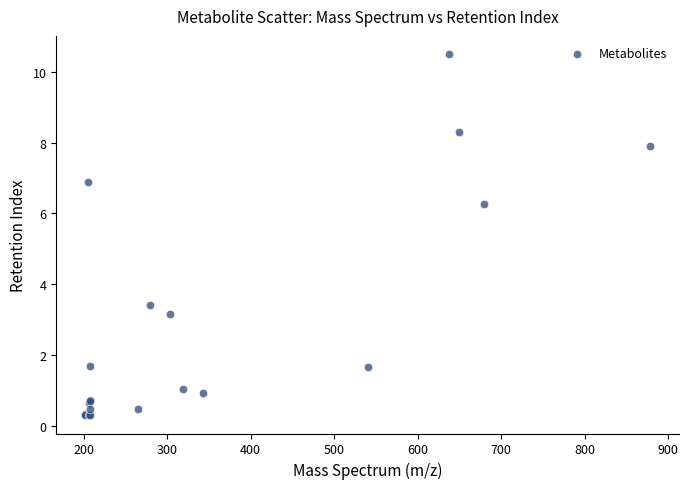

What Y value in the scatter plot is closest to 5?

6.3